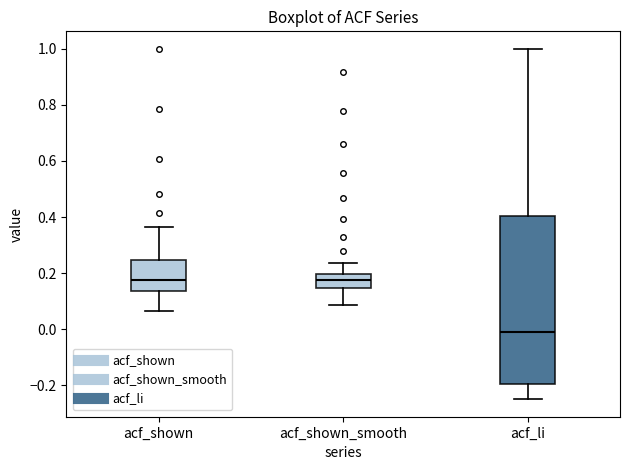

Where does the median line of the box for acf_shown_smooth sit on the y-axis? The values are not printed on the chart, so give them approximately, as read against the axis.

0.18